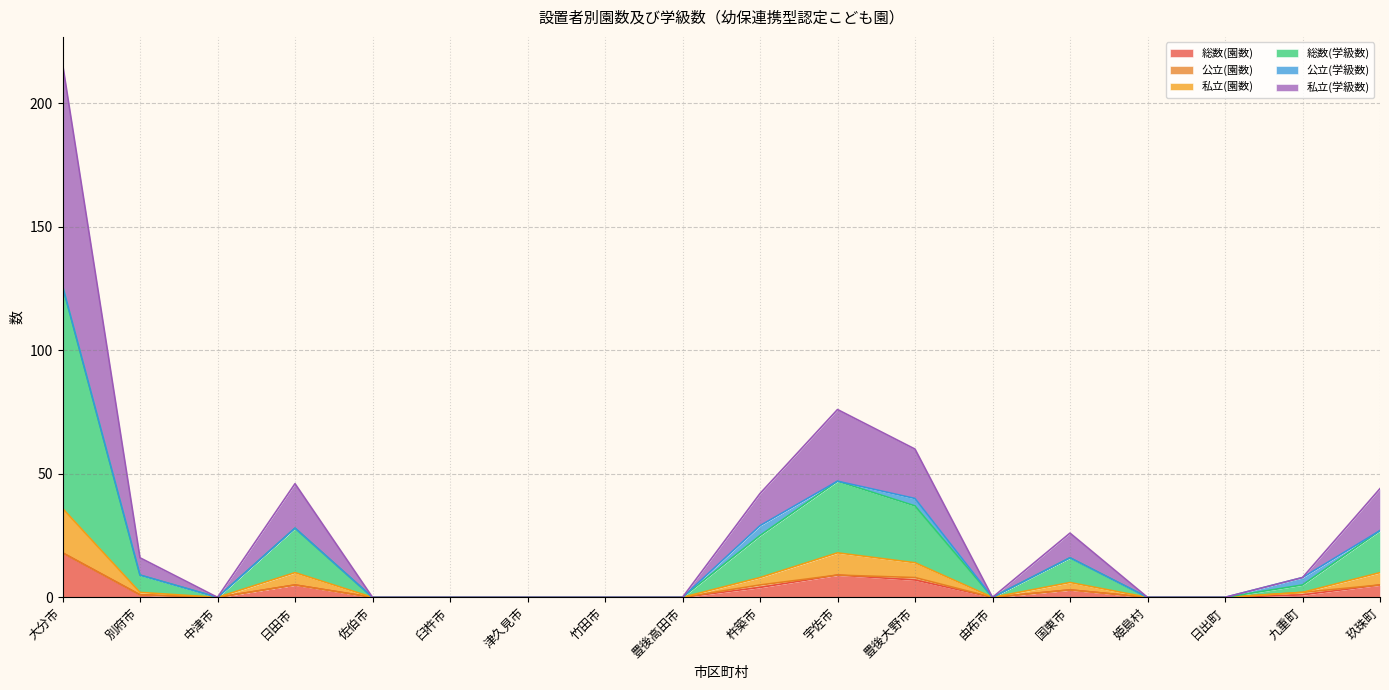

The 総数(園数) series shows 11 at 豊後大野市. True or false?

False